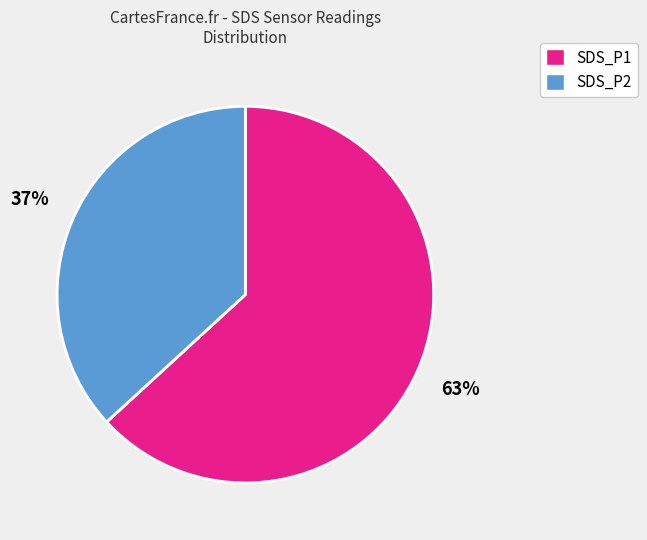

To the nearest percent, what is the average slice percentage?

50%